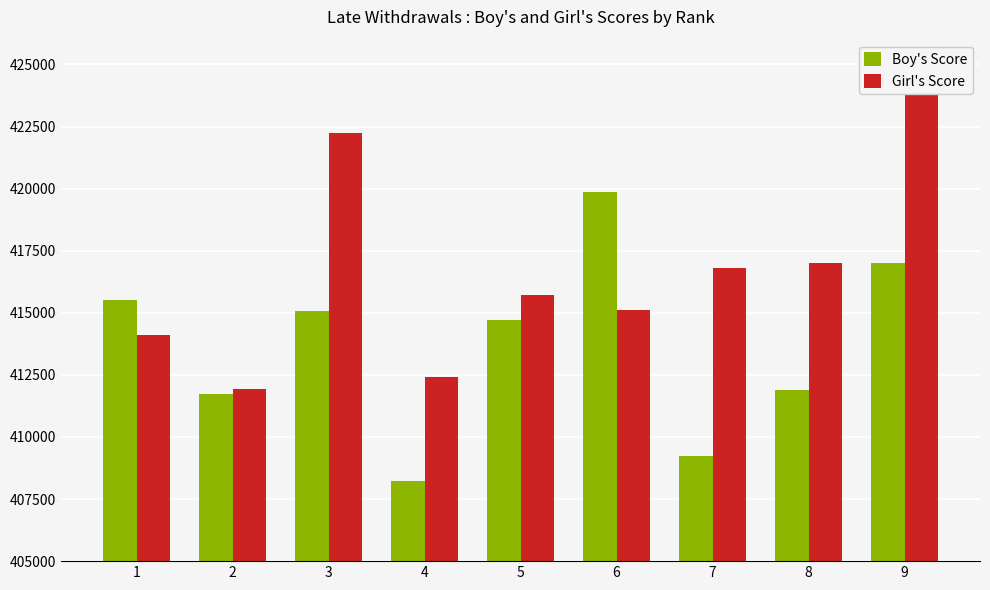

What is the total value across all series at 4?

820632